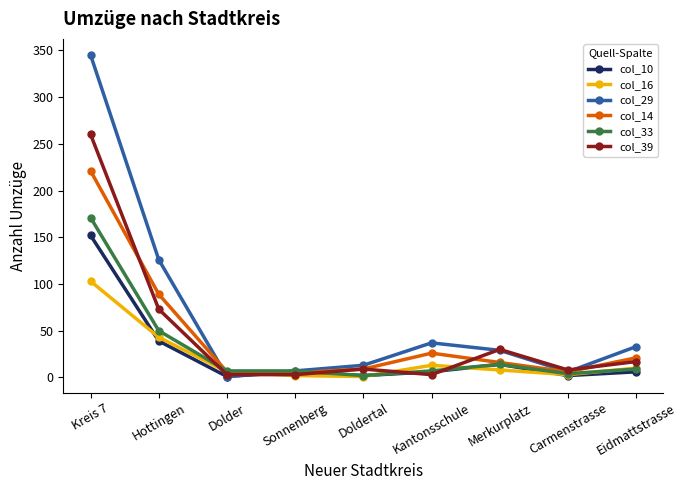

True or false: col_16 has a value of 57 at Hottingen.

False